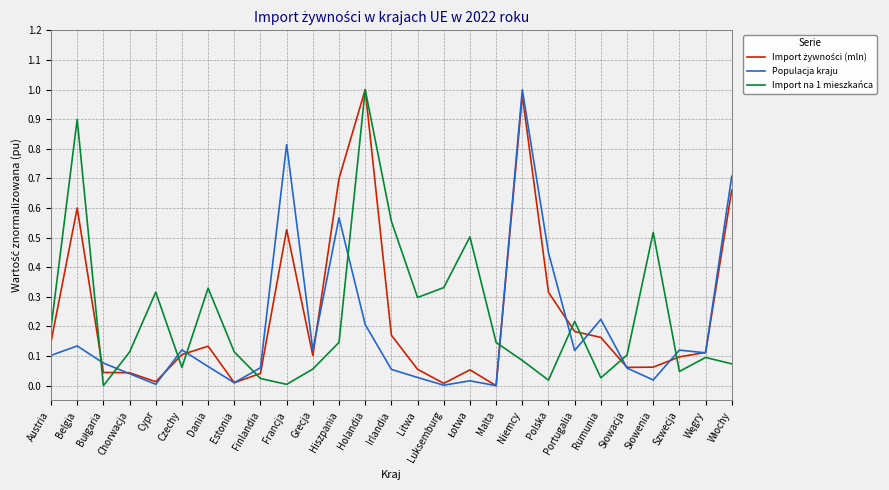

What is the spread (max minus min) of values at Niemcy?

0.9